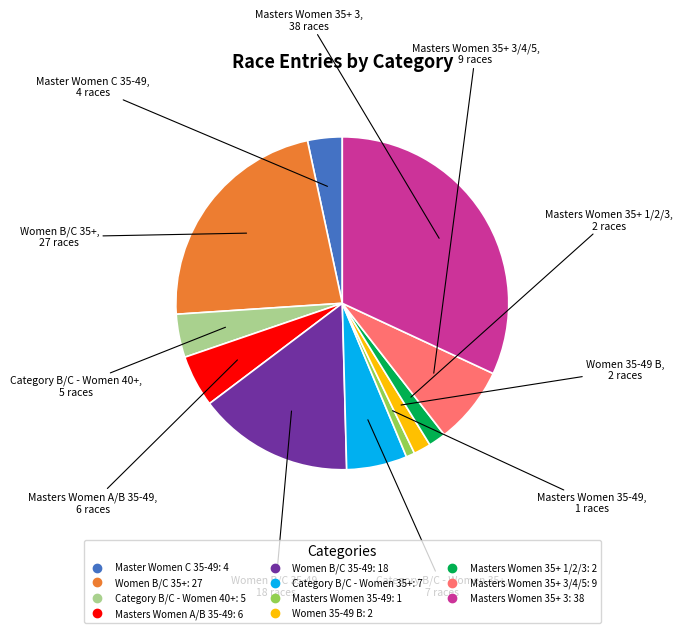

Is there any slice that represents more than half of the pie?

No